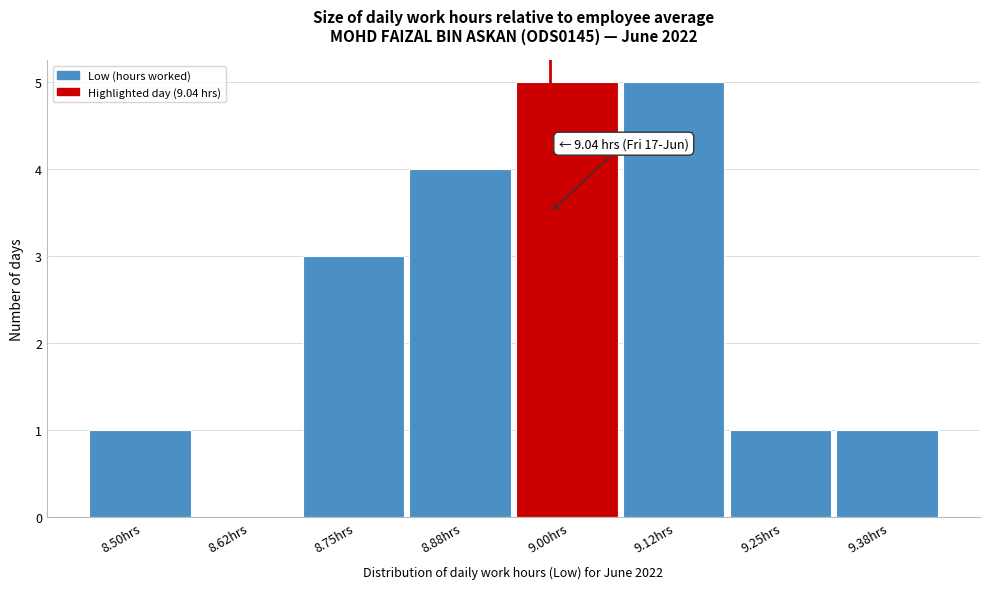

Reading left to right, transcribe all the data shown in this chart.

8.50hrs=1	8.62hrs=0	8.75hrs=3	8.88hrs=4	9.00hrs=5	9.12hrs=5	9.25hrs=1	9.38hrs=1